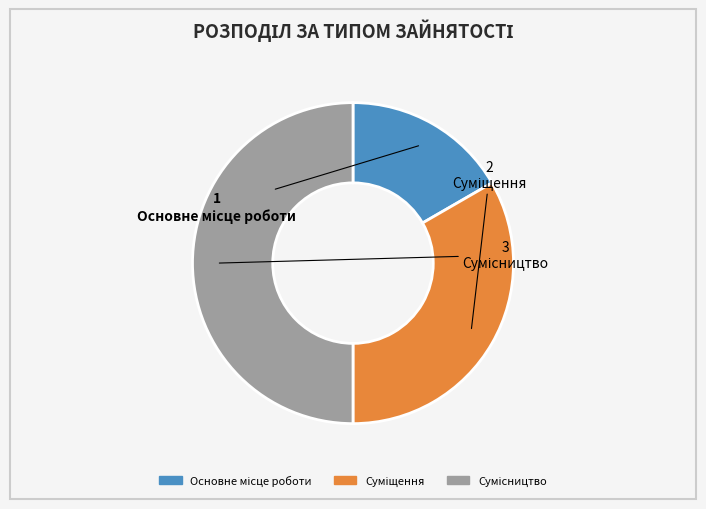

How many segments does this pie chart have?

3